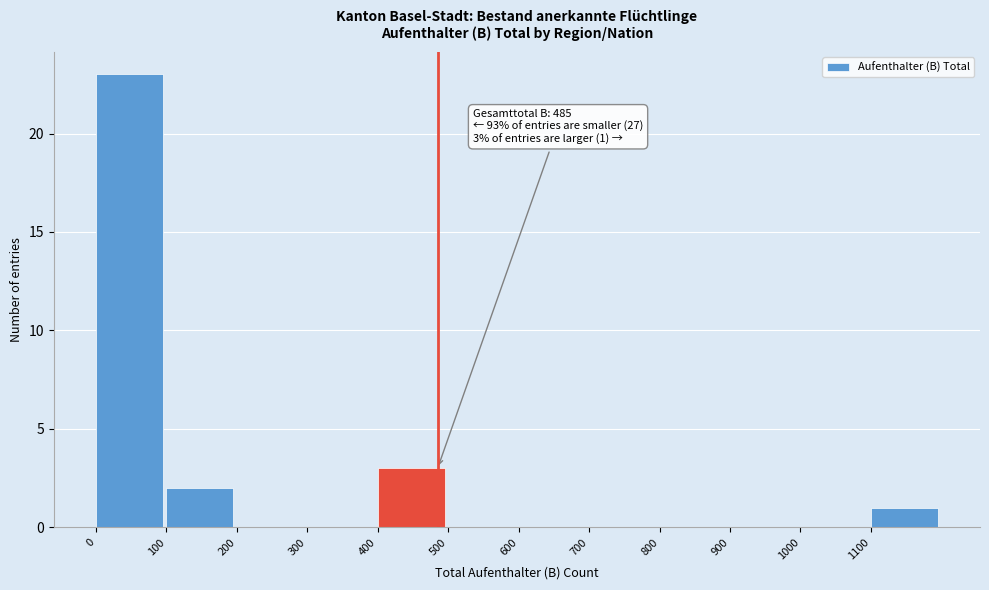

Over which range of the x-axis is the bar tallest?

0 to 100